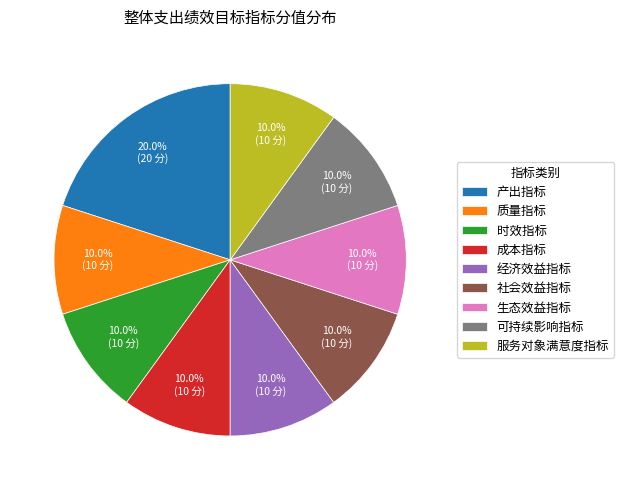

To the nearest percent, what portion does 质量指标 represent?

10%